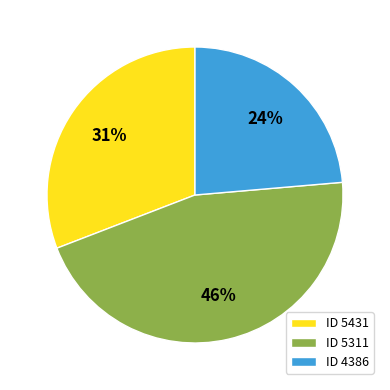

Rank the categories by value from lowest to highest.

ID 4386, ID 5431, ID 5311